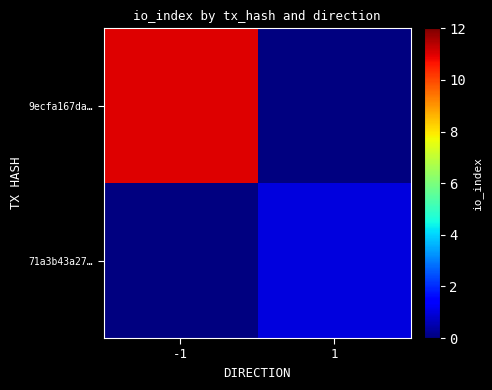

Rank the series by their maximum value, from highest to lowest.

9ecfa167da…, 71a3b43a27…